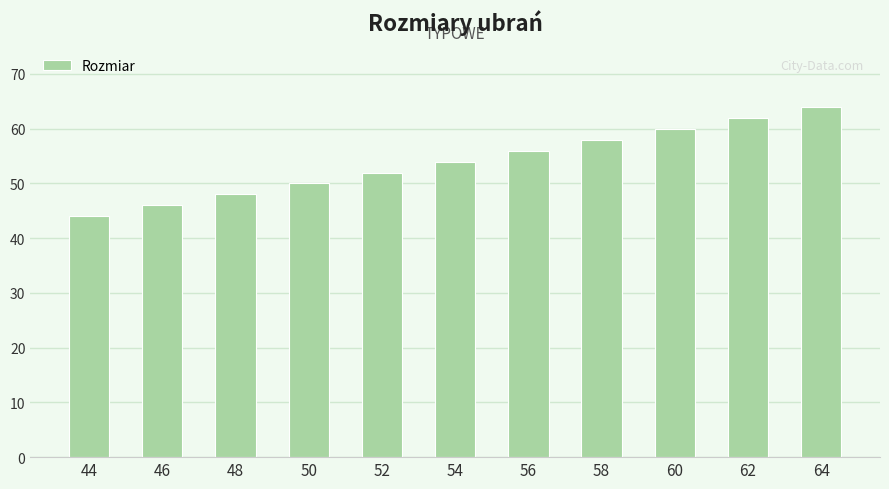

What is the smallest value displayed?

44